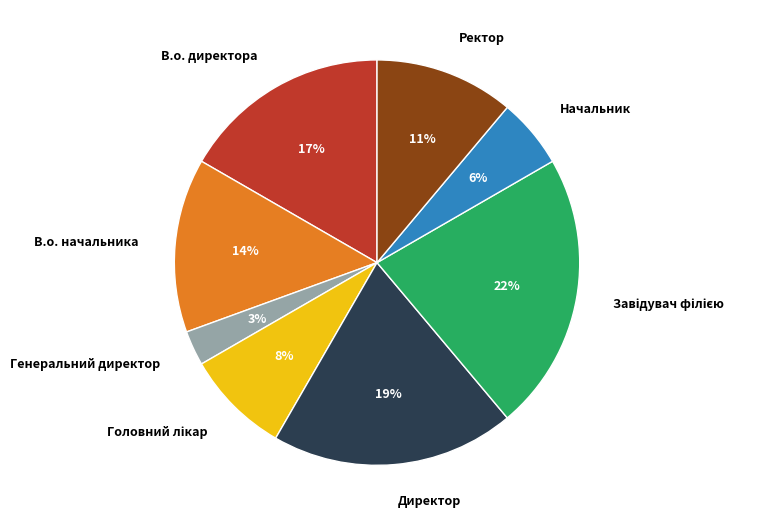

To the nearest percent, what is the difference between the largest and smallest slice percentages?

19%